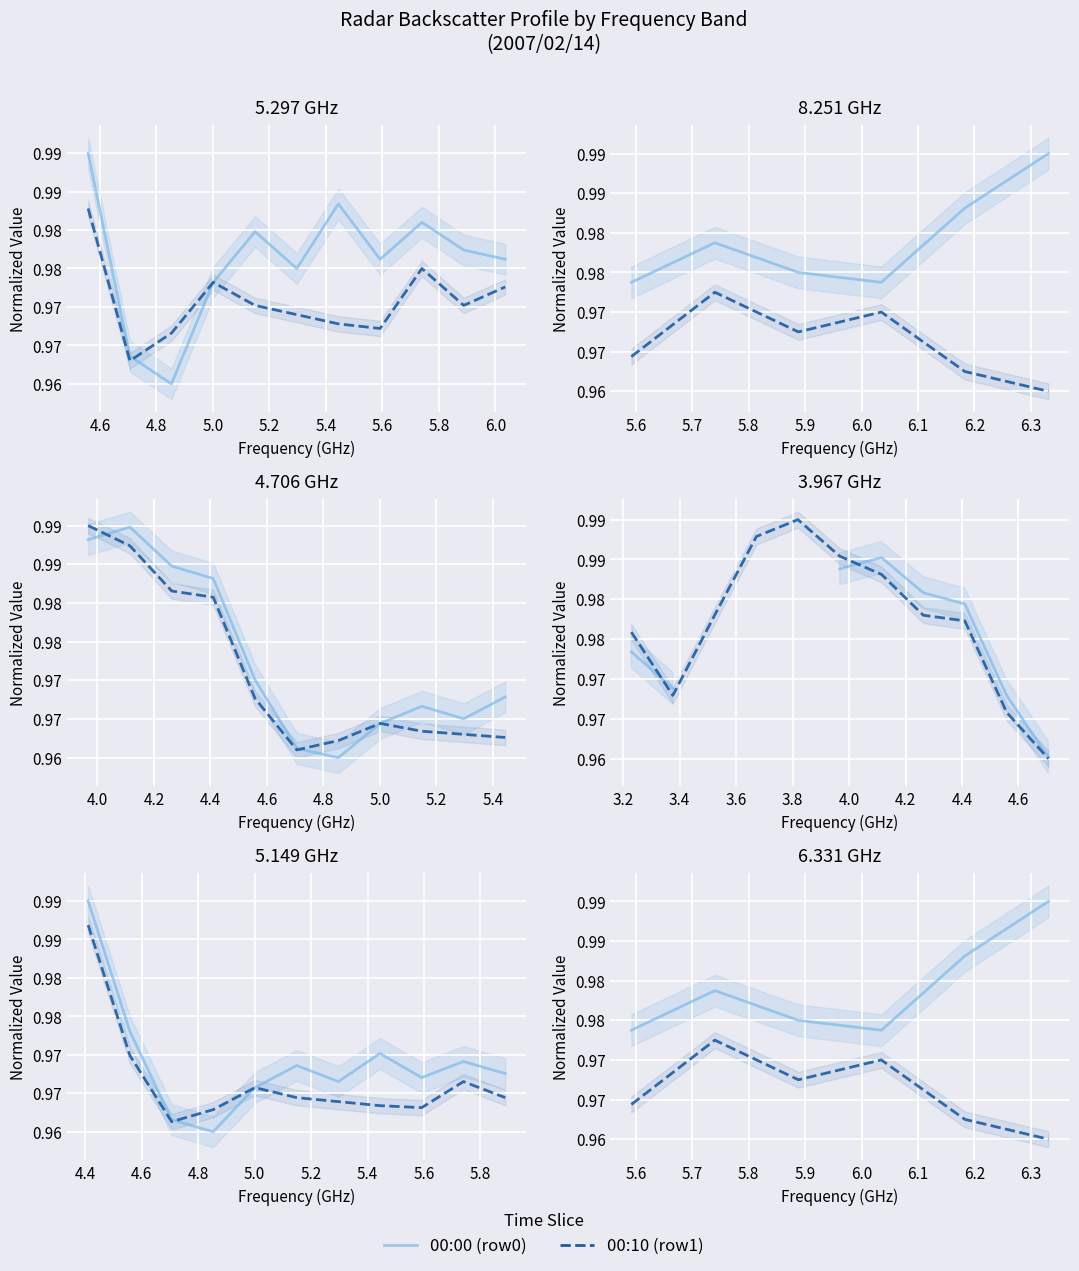

What is the total value across all series at 4.6?

2.0